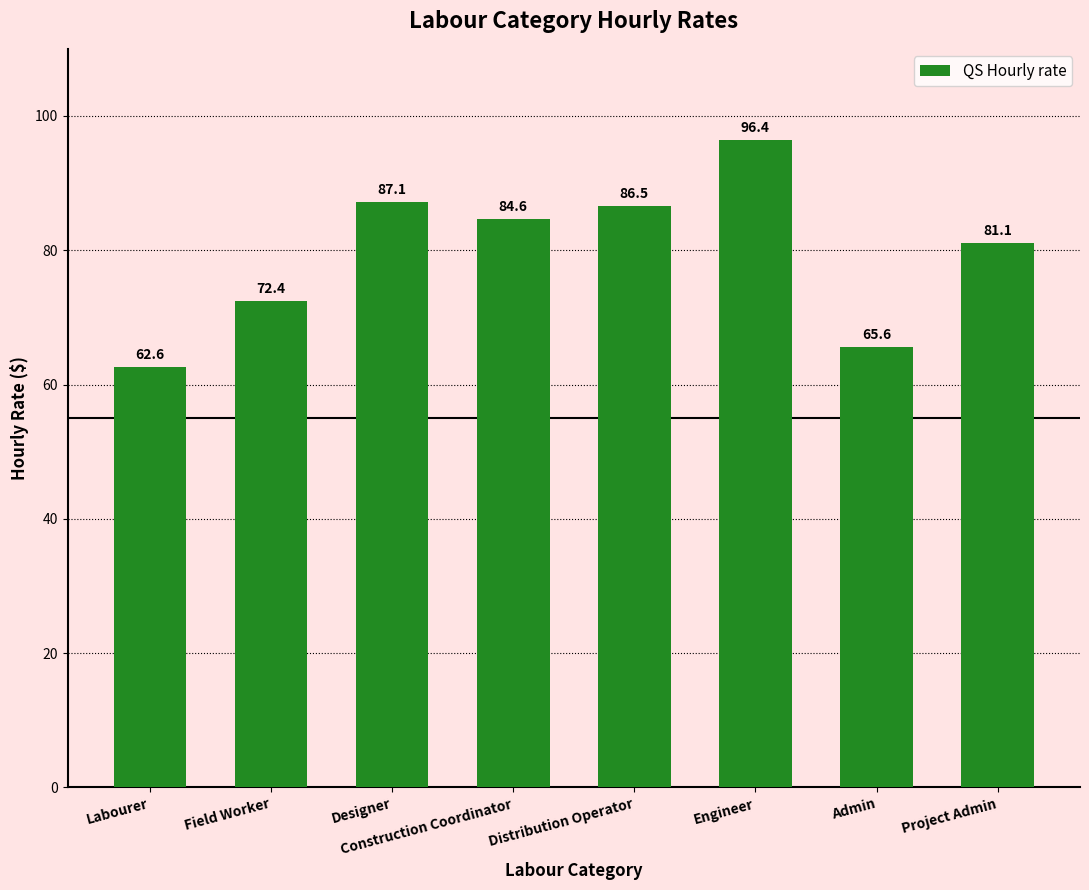

What is the ratio of the value at Construction Coordinator to the value at Labourer?

1.4